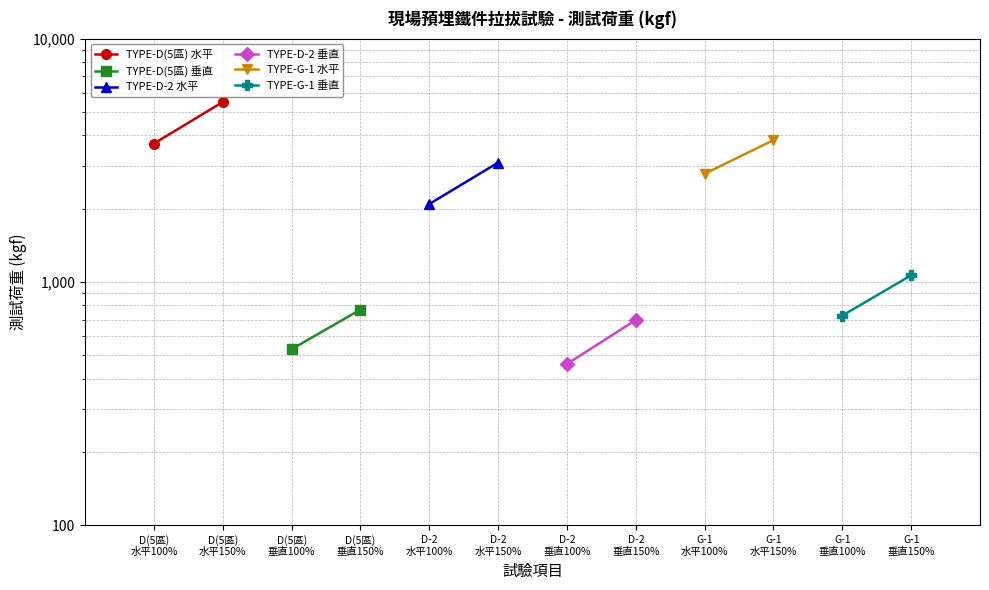

Is the value of TYPE-G-1 垂直 at D(5區)
水平150% greater than the value of TYPE-D(5區) 垂直 at D(5區)
水平100%?

Yes